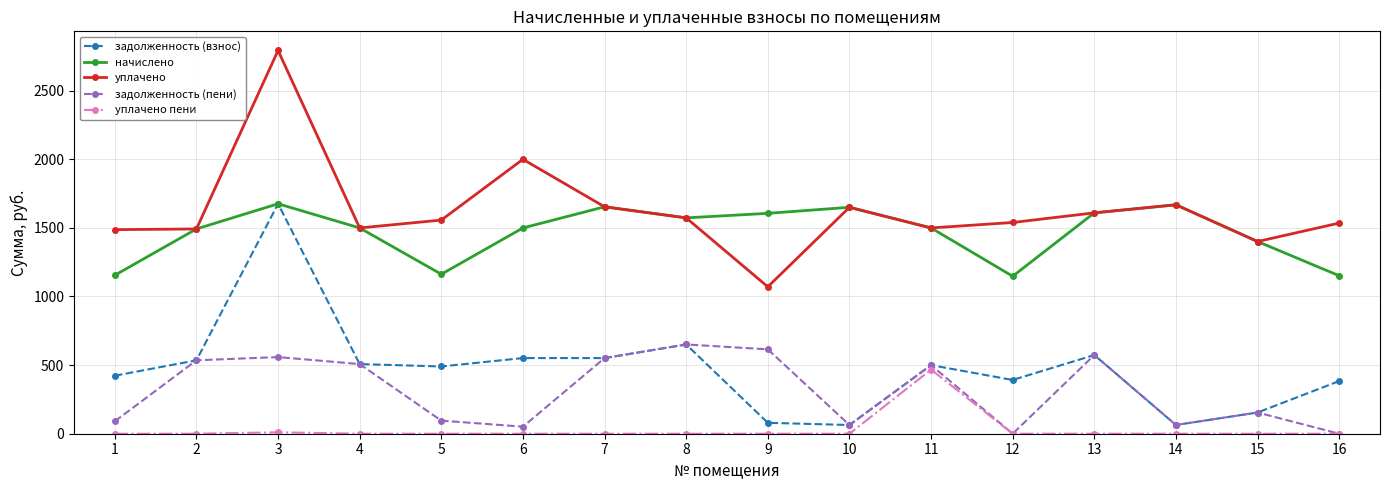

How many interior local peaks does the задолженность (пени) series have?

5